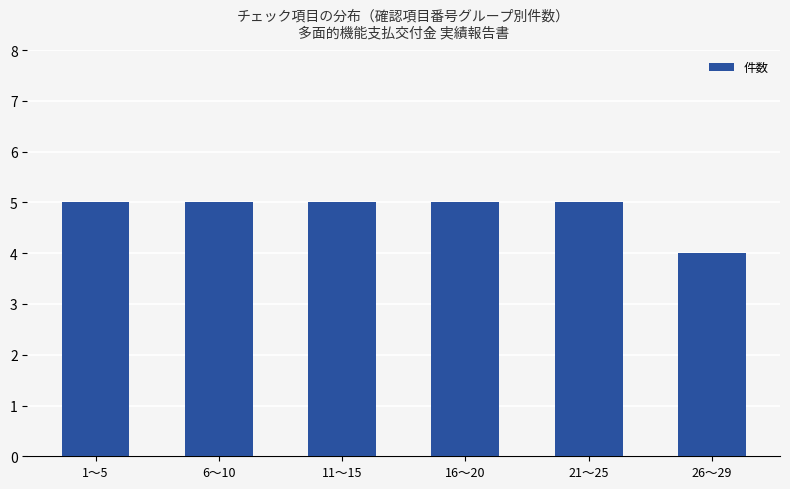

The value at 11〜15 is 3. True or false?

False